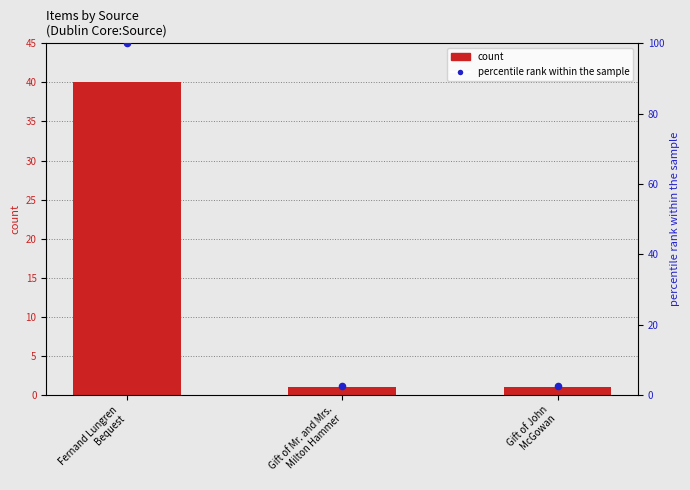

What are all the series names shown in the legend?

count, percentile rank within the sample